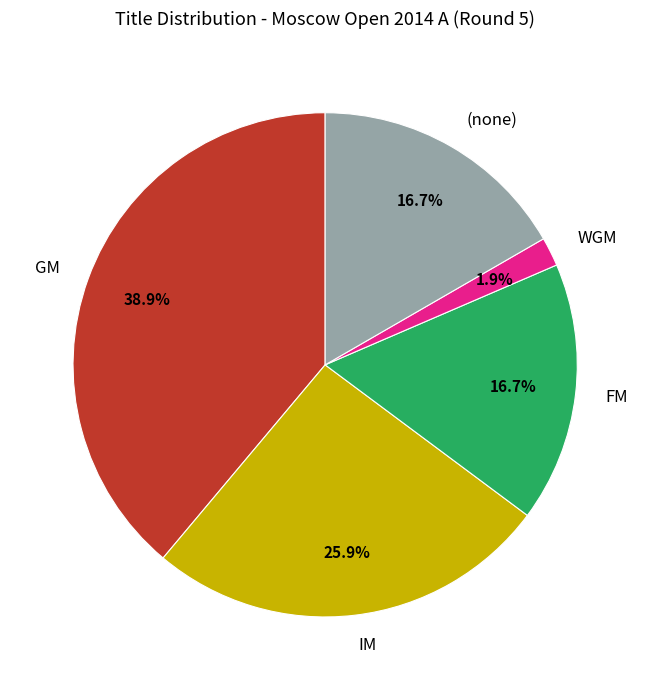

Is there a majority slice in this chart?

No